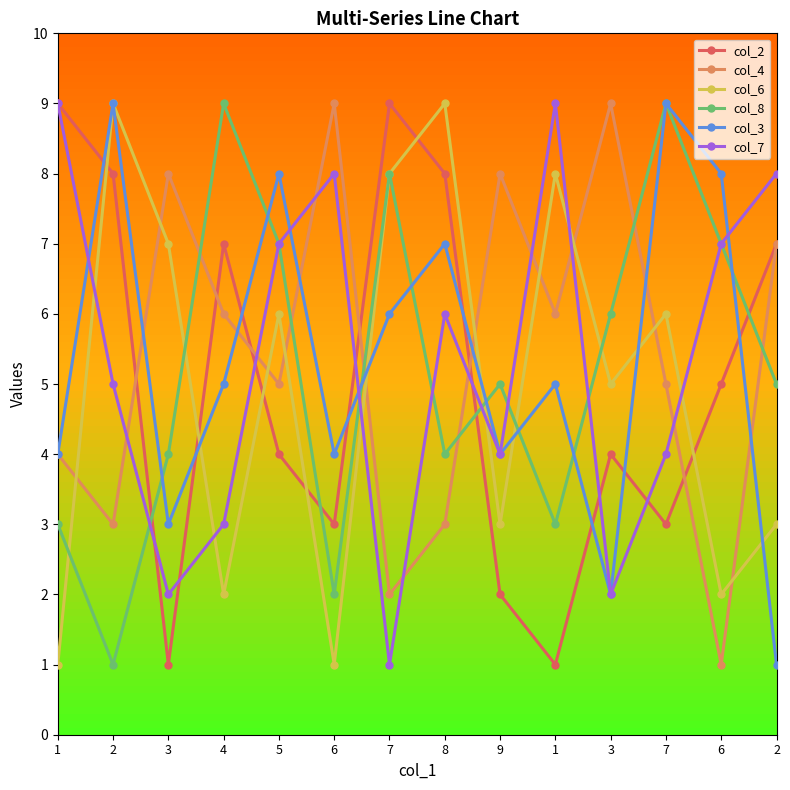

How many data points does each series have?

14